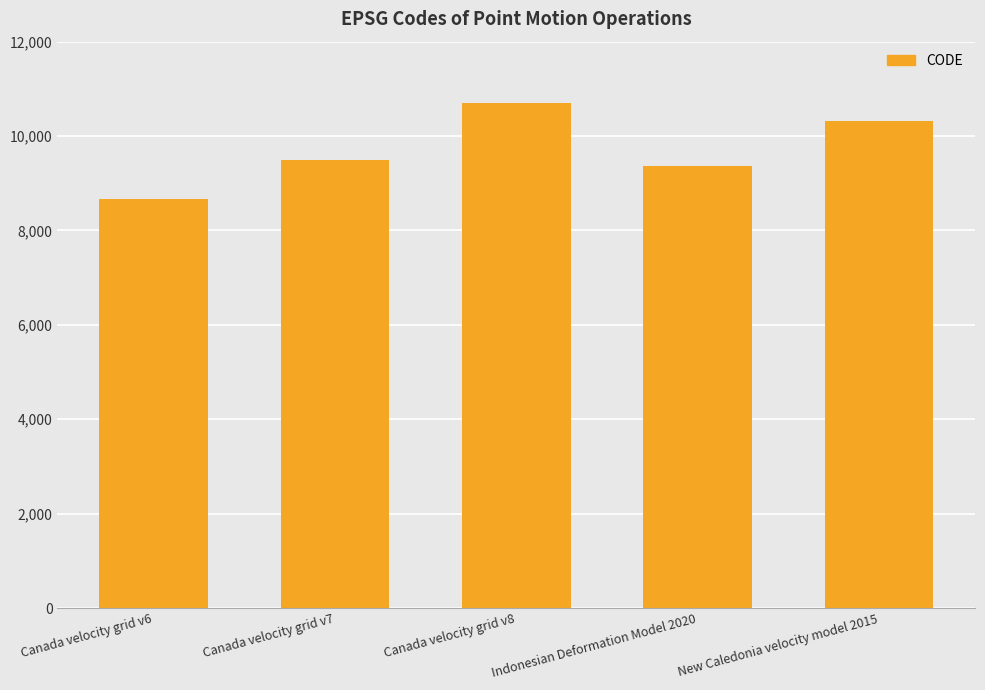

Reading right to left, transcribe all the data shown in this chart.

10323	9375	10707	9483	8676